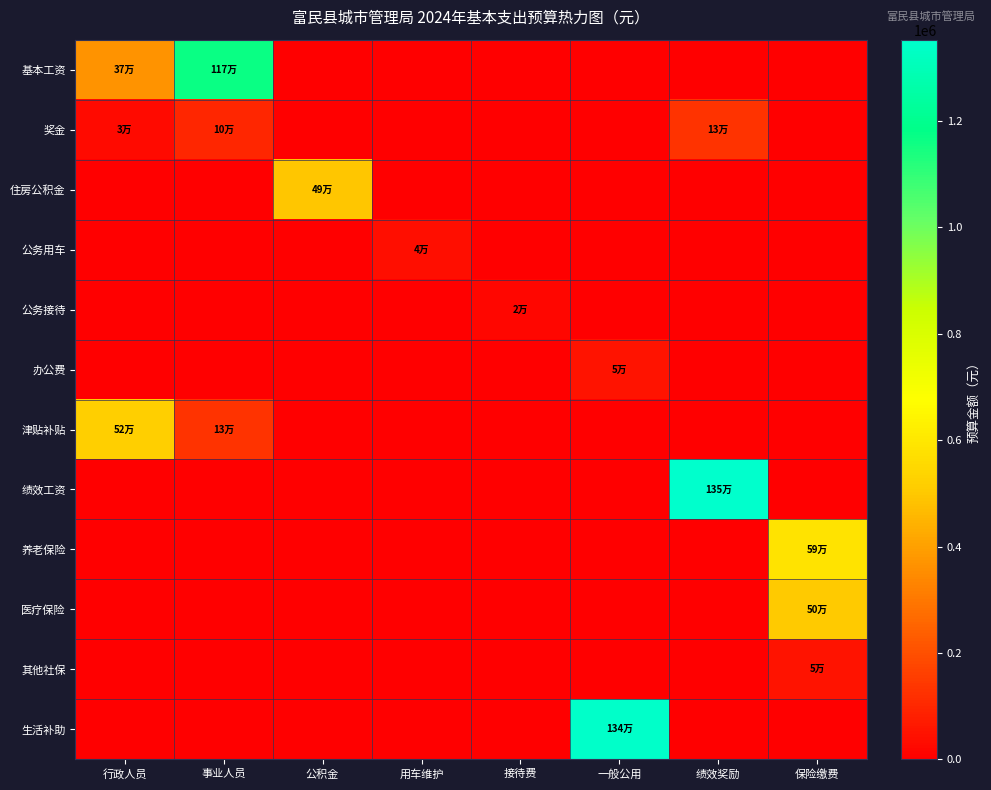

Reading left to right, transcribe all the data shown in this chart.

基本工资: 行政人员=365148	事业人员=1167348	公积金=0	用车维护=0	接待费=0	一般公用=0	绩效奖励=0	保险缴费=0
奖金: 行政人员=30429	事业人员=97279	公积金=0	用车维护=0	接待费=0	一般公用=0	绩效奖励=131160	保险缴费=0
住房公积金: 行政人员=0	事业人员=0	公积金=492867	用车维护=0	接待费=0	一般公用=0	绩效奖励=0	保险缴费=0
公务用车: 行政人员=0	事业人员=0	公积金=0	用车维护=40000	接待费=0	一般公用=0	绩效奖励=0	保险缴费=0
公务接待: 行政人员=0	事业人员=0	公积金=0	用车维护=0	接待费=19000	一般公用=0	绩效奖励=0	保险缴费=0
办公费: 行政人员=0	事业人员=0	公积金=0	用车维护=0	接待费=0	一般公用=50700	绩效奖励=0	保险缴费=0
津贴补贴: 行政人员=521304	事业人员=127680	公积金=0	用车维护=0	接待费=0	一般公用=0	绩效奖励=0	保险缴费=0
绩效工资: 行政人员=0	事业人员=0	公积金=0	用车维护=0	接待费=0	一般公用=0	绩效奖励=1352556	保险缴费=0
养老保险: 行政人员=0	事业人员=0	公积金=0	用车维护=0	接待费=0	一般公用=0	绩效奖励=0	保险缴费=586080
医疗保险: 行政人员=0	事业人员=0	公积金=0	用车维护=0	接待费=0	一般公用=0	绩效奖励=0	保险缴费=504478
其他社保: 行政人员=0	事业人员=0	公积金=0	用车维护=0	接待费=0	一般公用=0	绩效奖励=0	保险缴费=50847
生活补助: 行政人员=0	事业人员=0	公积金=0	用车维护=0	接待费=0	一般公用=1342961	绩效奖励=0	保险缴费=0